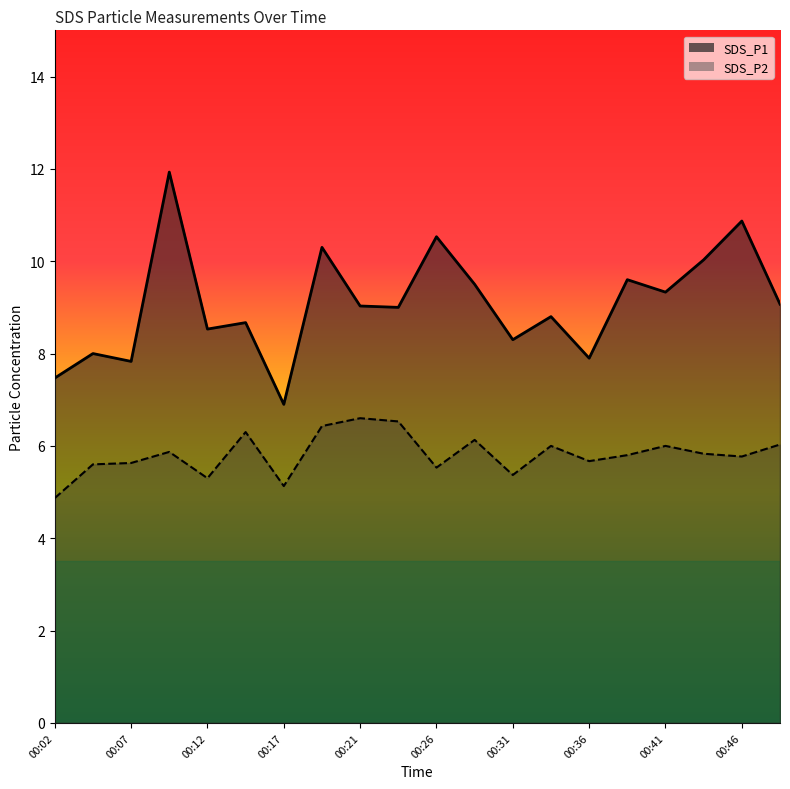

The SDS_P1 series shows 7.9 at 00:36. True or false?

True